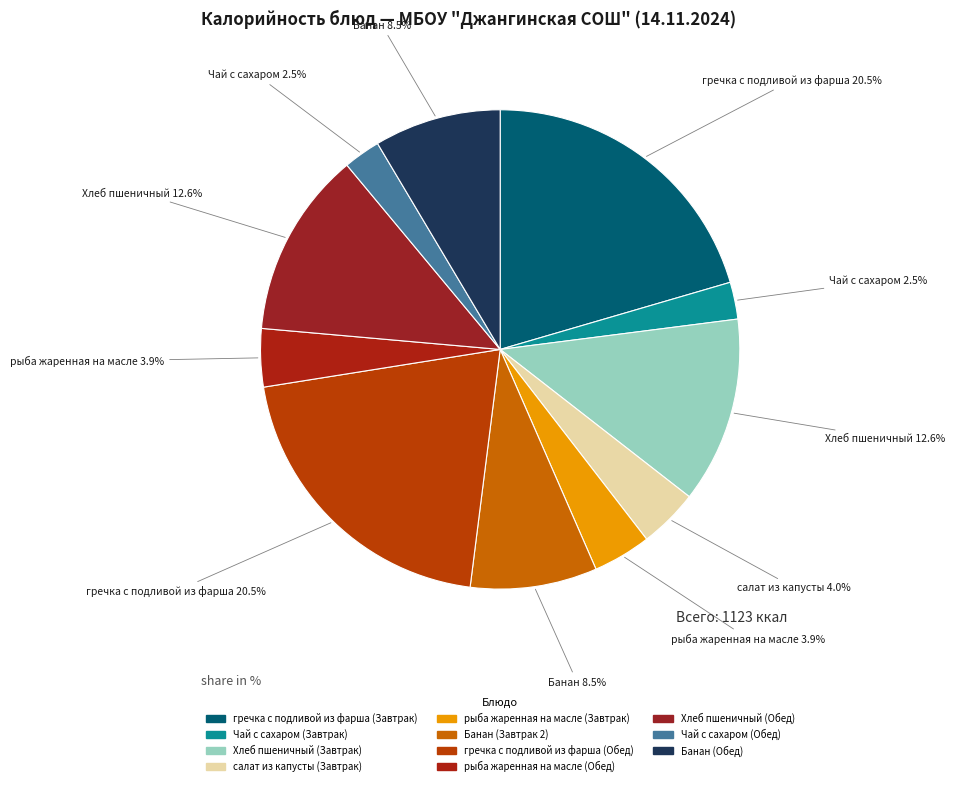

To the nearest percent, what is the combined percentage of салат из капусты (Завтрак) and гречка с подливой из фарша (Завтрак)?

24%